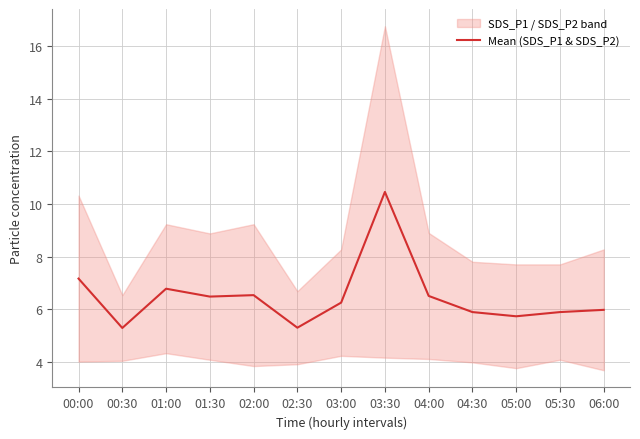

The chart shows a value of 3.2 at 02:00. True or false?

False